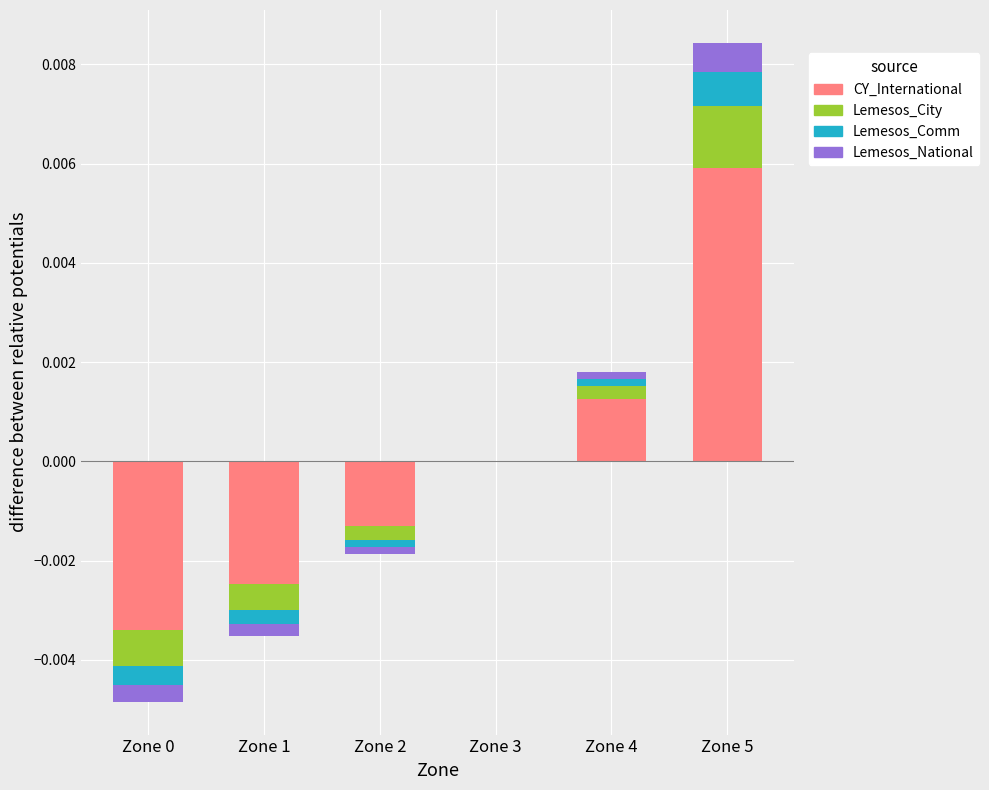

Between Zone 2 and Zone 4, which series saw the biggest shift?

CY_International